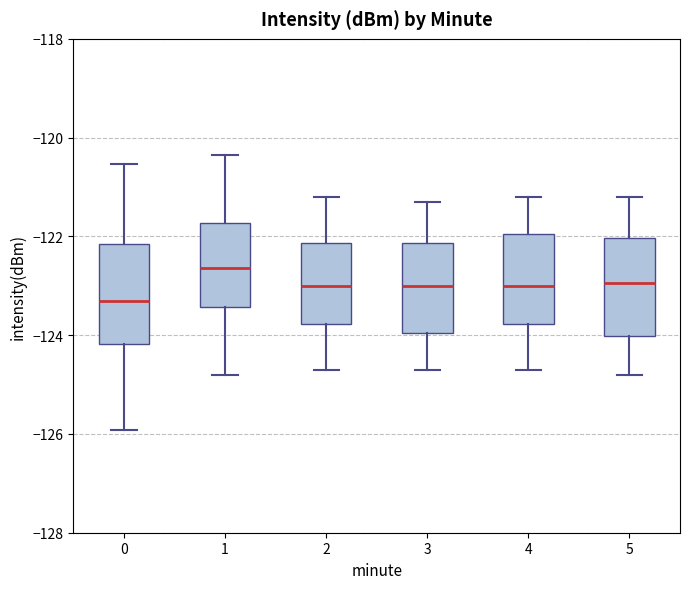

Reading left to right, transcribe this box plot: for each box, give where its median line is, the range the box spans, and where its two whiskers end, as read against the y-axis. The values are not printed on the chart, so give them approximately, as read against the axis.

0: median -123.4, box -124.2 to -122.2, whiskers -126.0 to -120.6
1: median -122.6, box -123.4 to -121.8, whiskers -124.8 to -120.4
2: median -123.0, box -123.8 to -122.2, whiskers -124.6 to -121.2
3: median -123.0, box -124.0 to -122.2, whiskers -124.6 to -121.2
4: median -123.0, box -123.8 to -122.0, whiskers -124.6 to -121.2
5: median -123.0, box -124.0 to -122.0, whiskers -124.8 to -121.2